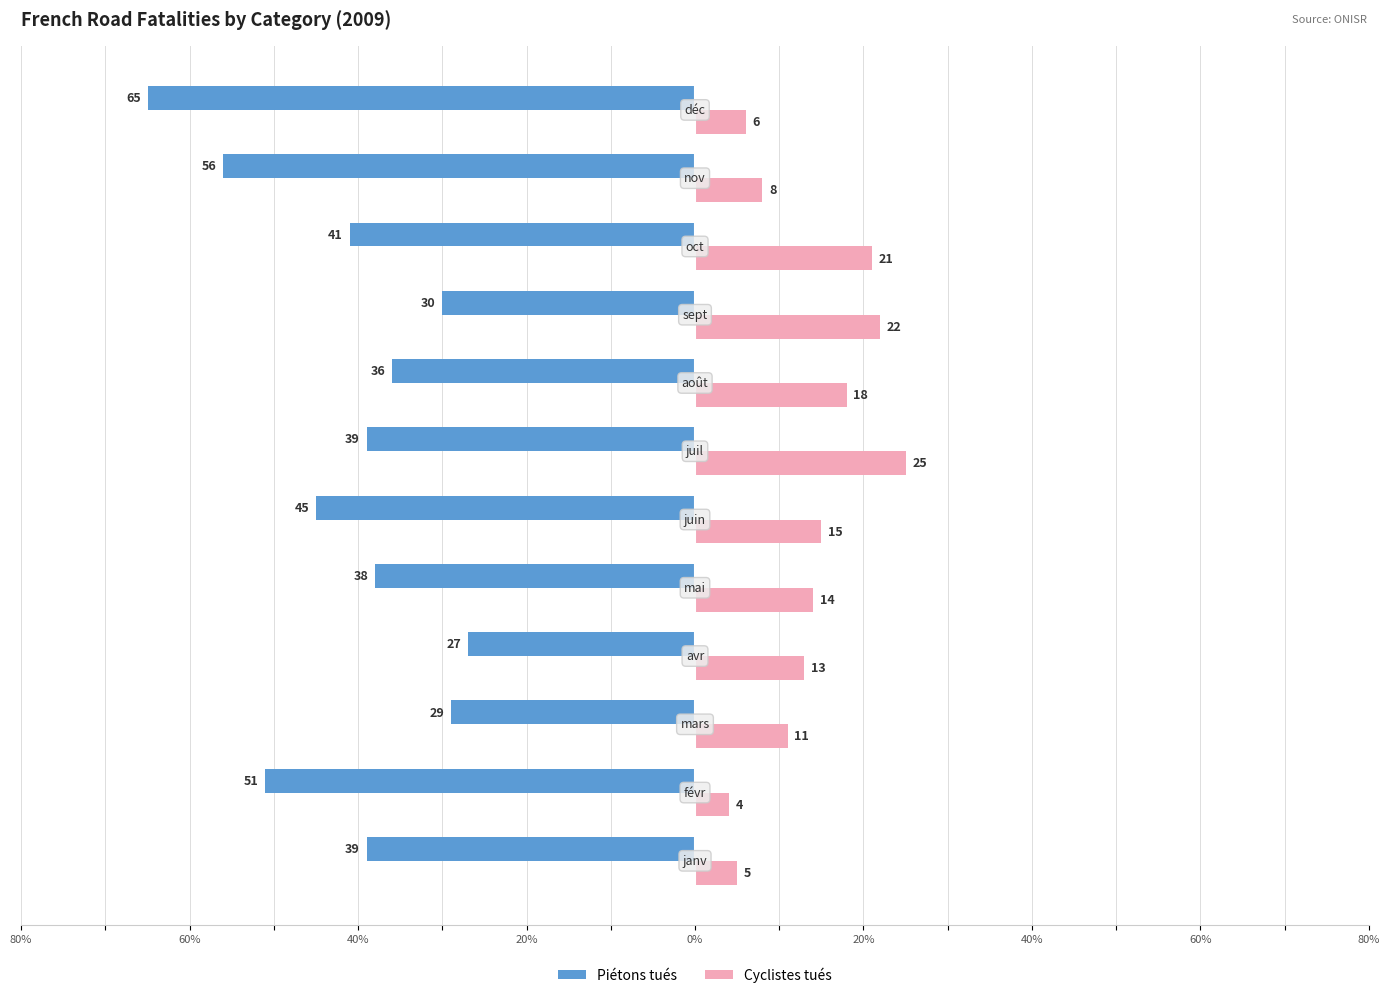

What are all the series names shown in the legend?

Piétons tués, Cyclistes tués